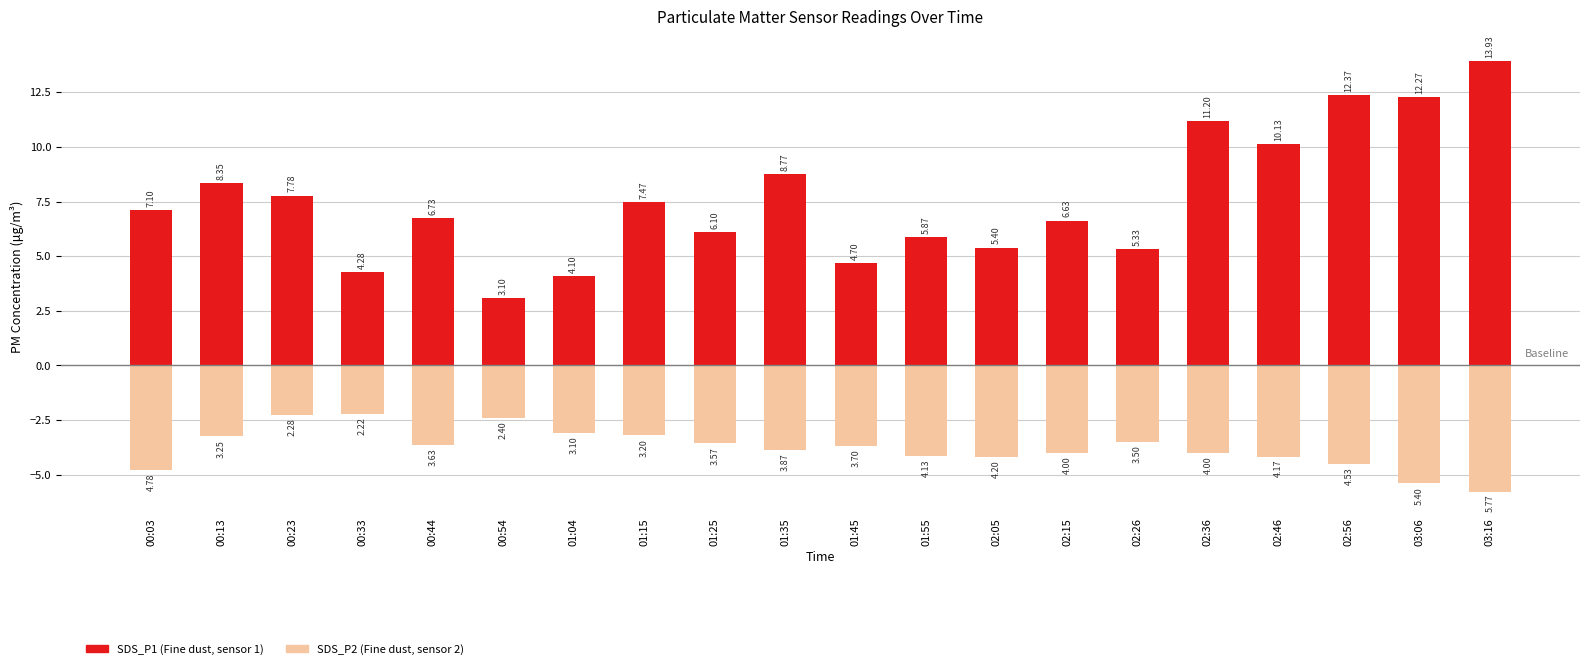

At which label does SDS_P1 first exceed 7?

00:03